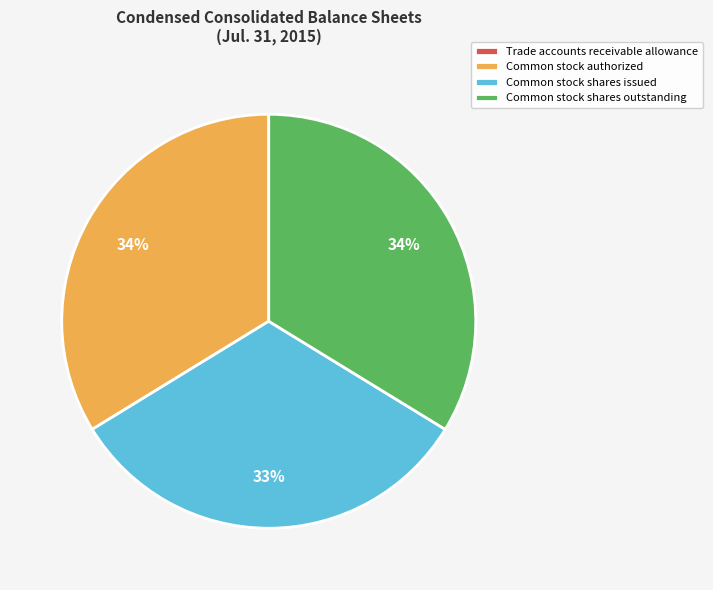

Between Common stock authorized and Common stock shares issued, which is larger?

Common stock authorized